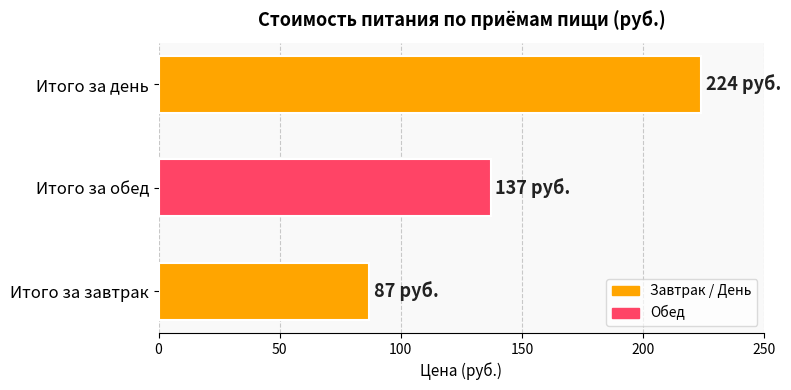

What is the greatest value displayed?

224